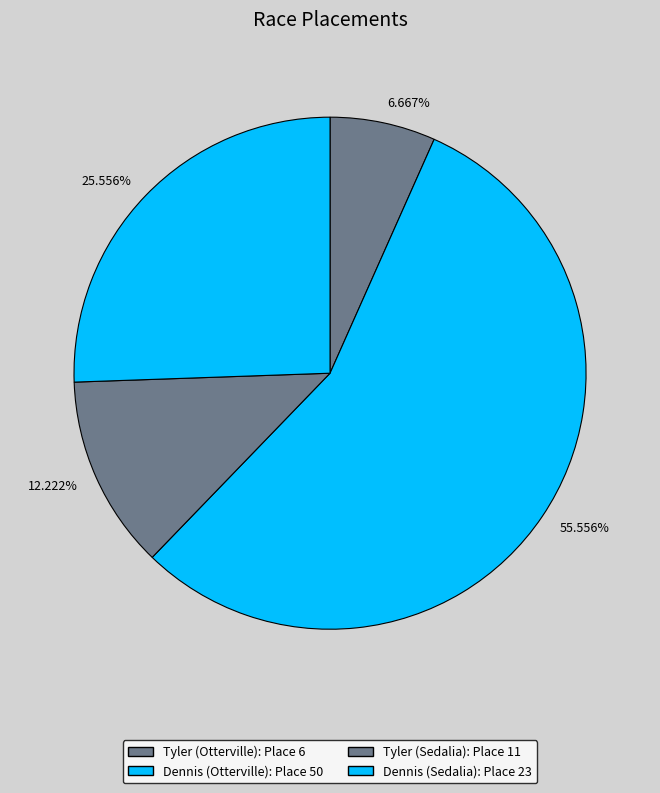

What is the largest slice in the pie chart?

Dennis (Otterville)